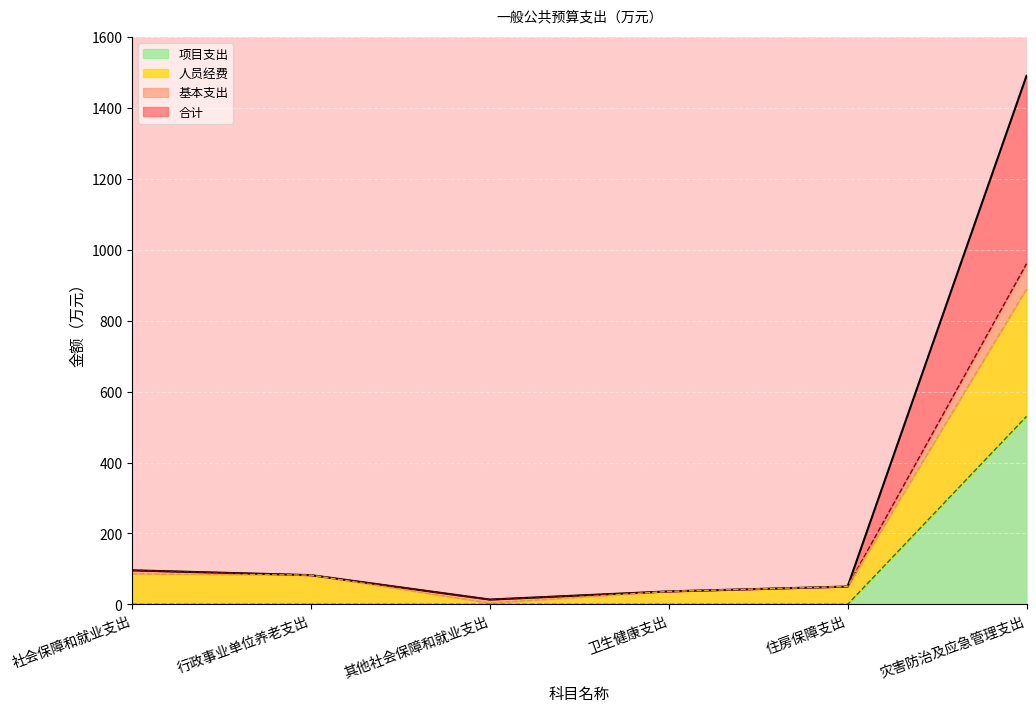

True or false: 基本支出 has more than 0 points higher than both neighbors.

False